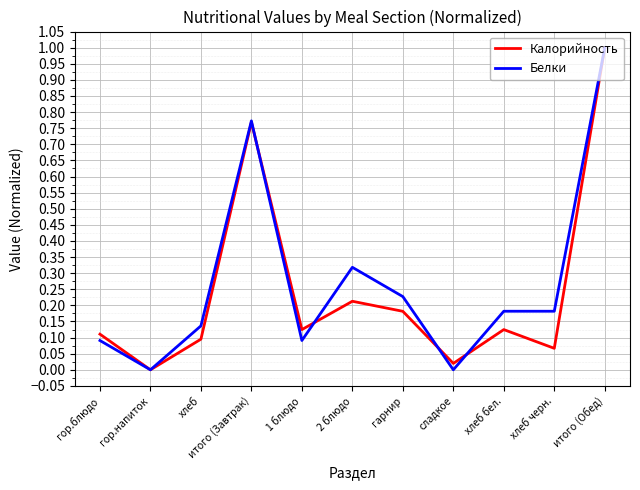

Where is the first local minimum for Калорийность?

гор.напиток